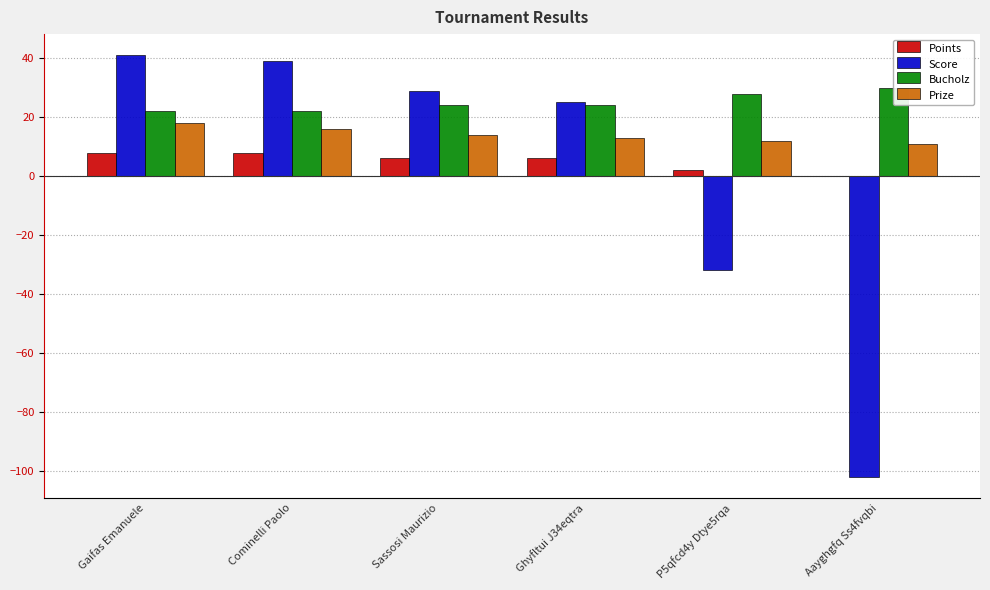

What is the total value across all series at Ghyfltui J34eqtra?

68